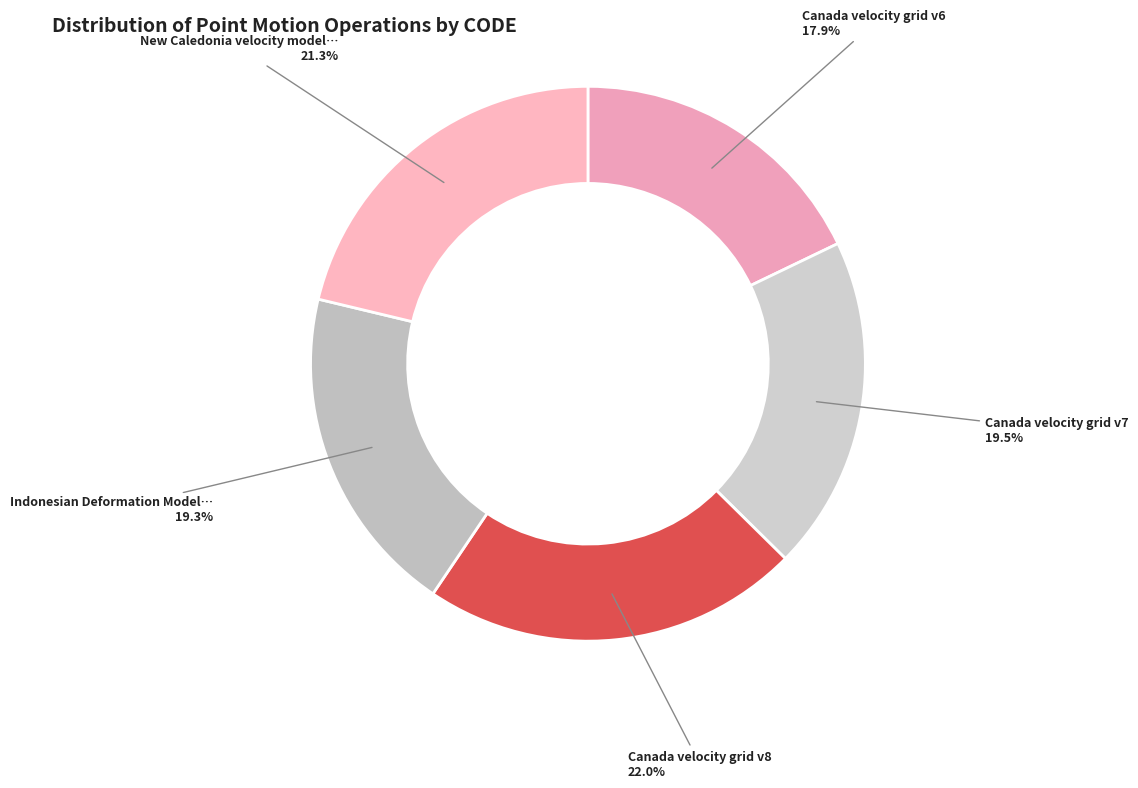

Rank the categories by value from highest to lowest.

Canada velocity grid v8, New Caledonia velocity model 2015, Canada velocity grid v7, Indonesian Deformation Model 2020, Canada velocity grid v6